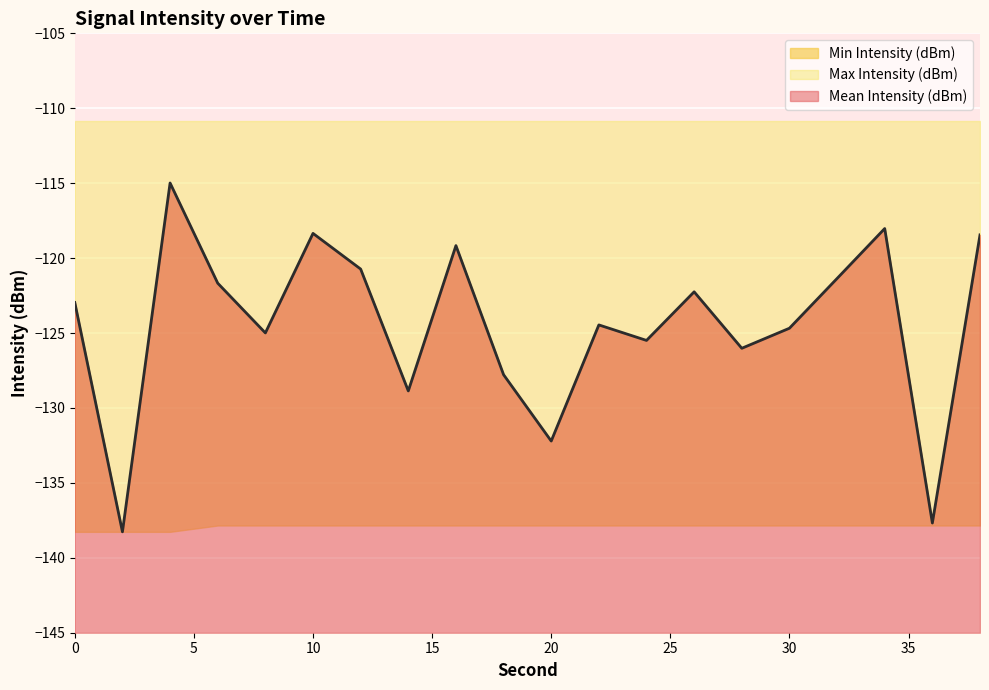

What is the sum of all Max Intensity (dBm) values?

-2217.0